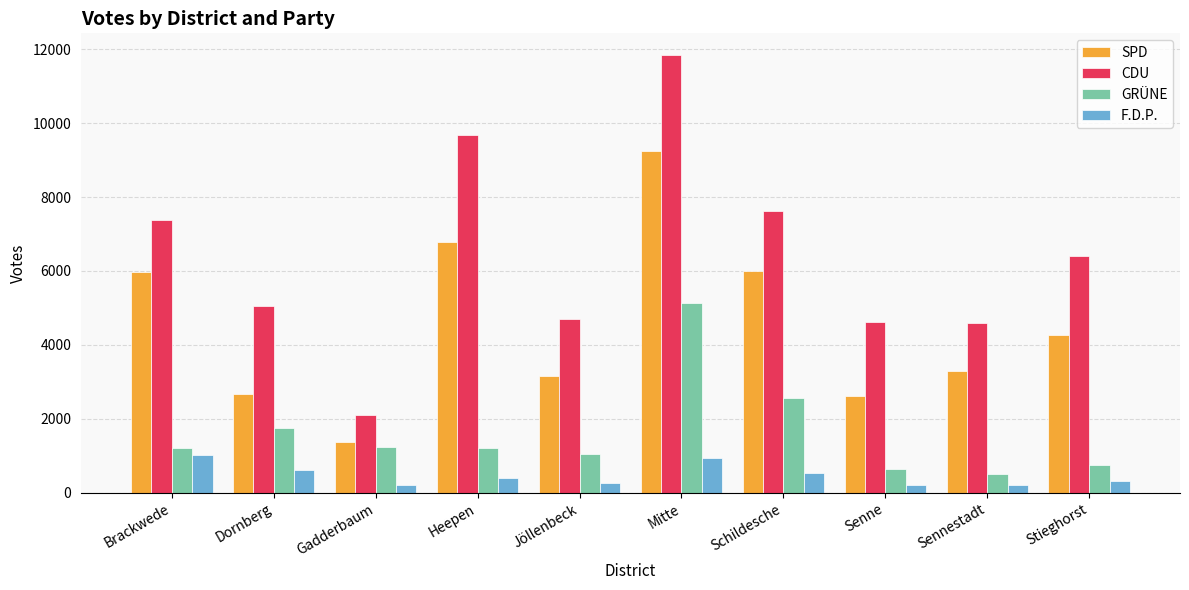

Between Heepen and Senne, which series saw the biggest shift?

CDU